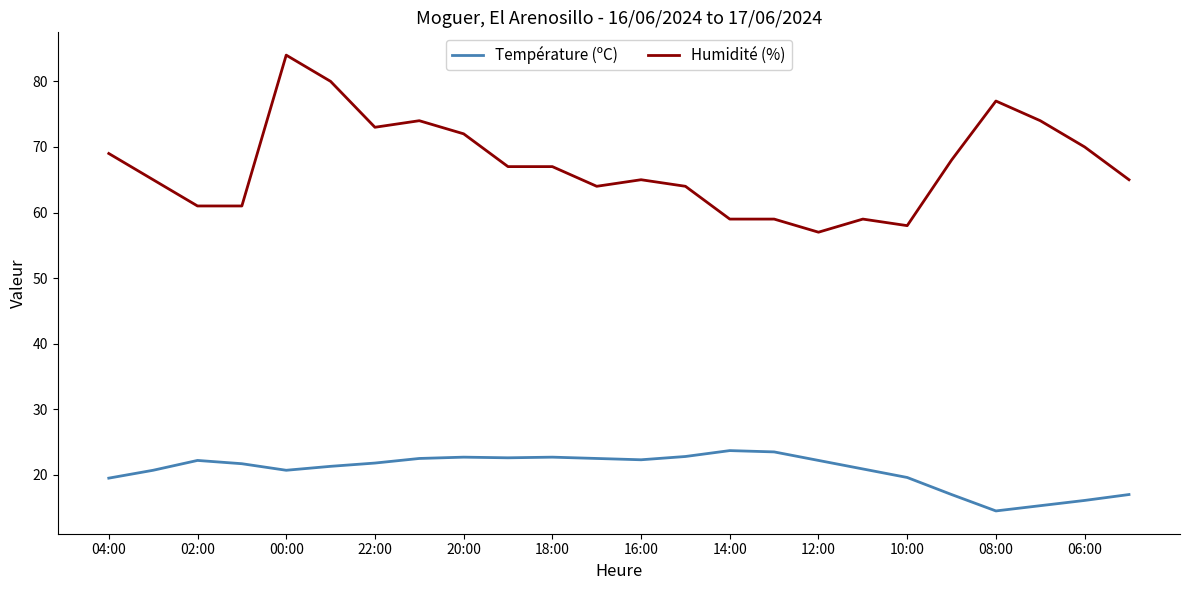

True or false: Humidité (%) and Température (ºC) cross at least once.

False